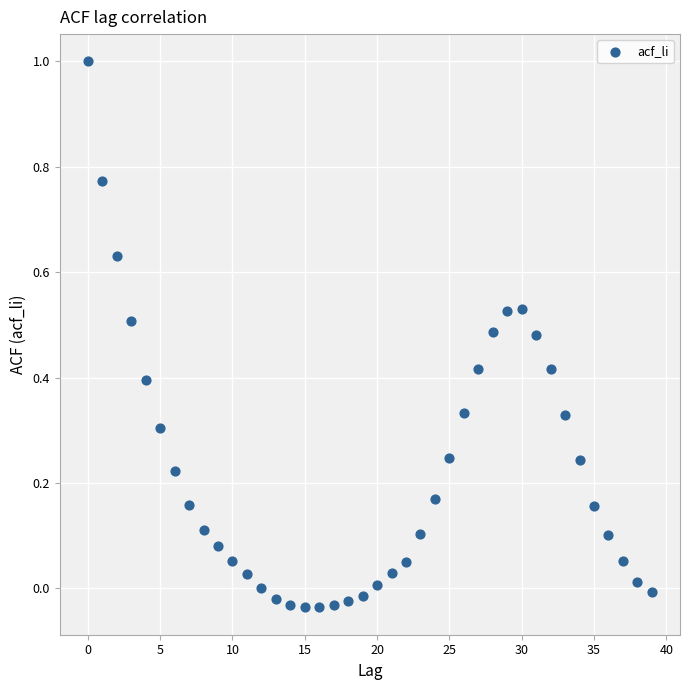

What is the range of Y values (max minus min)?

1.0